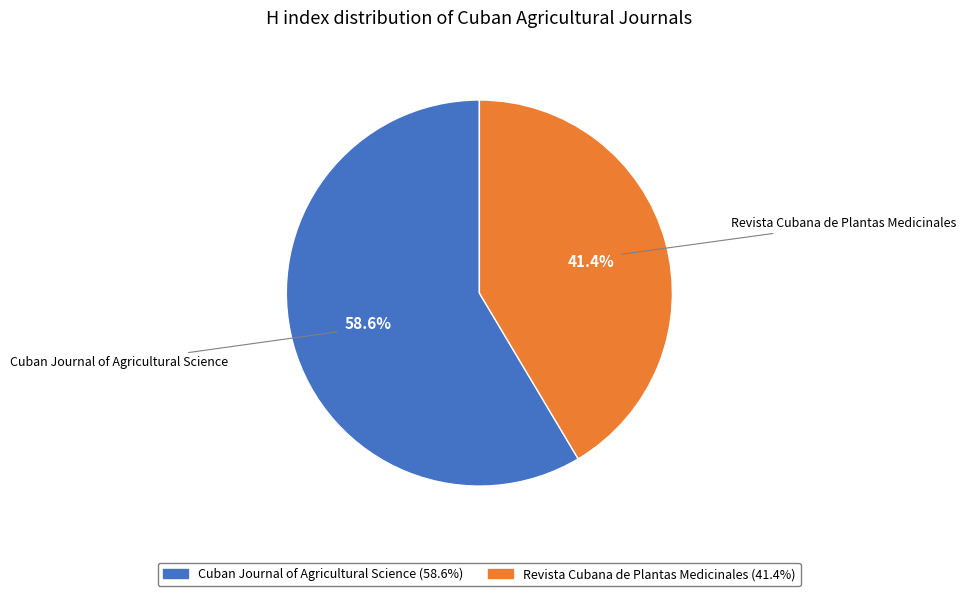

What percentage is the Revista Cubana de Plantas Medicinales slice, to the nearest percent?

41%